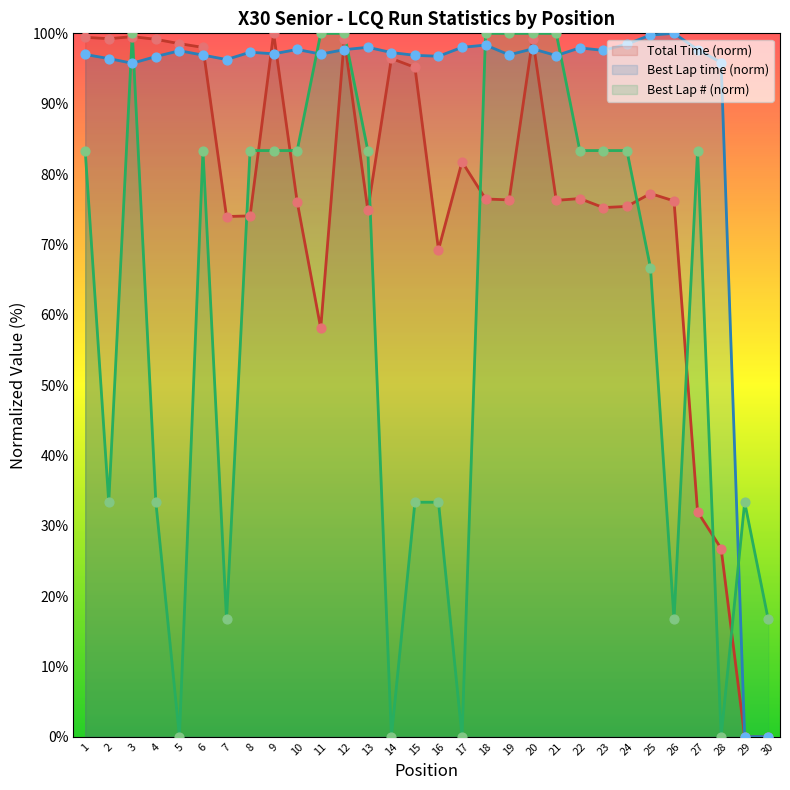

Is the value of Best Lap at 21 greater than the value of Total Time at 6?

Yes